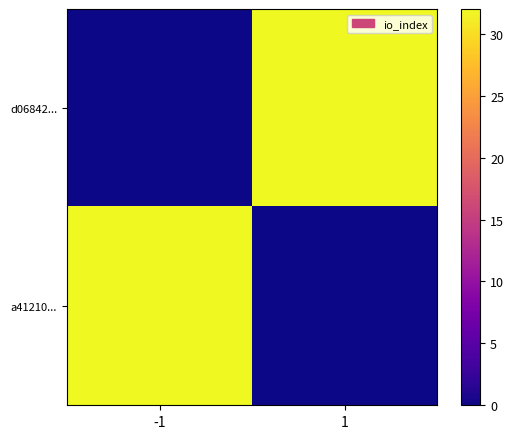

Reading right to left, extract all data points from this chart.

d06842...: 1=32	-1=0
a41210...: 1=0	-1=32